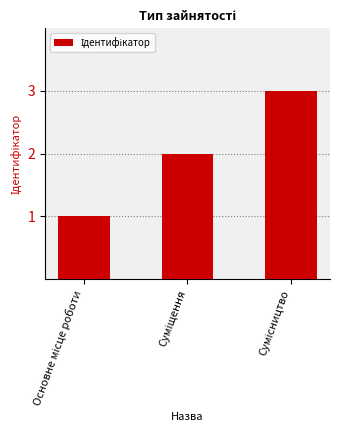

What is the maximum value shown in the chart?

3